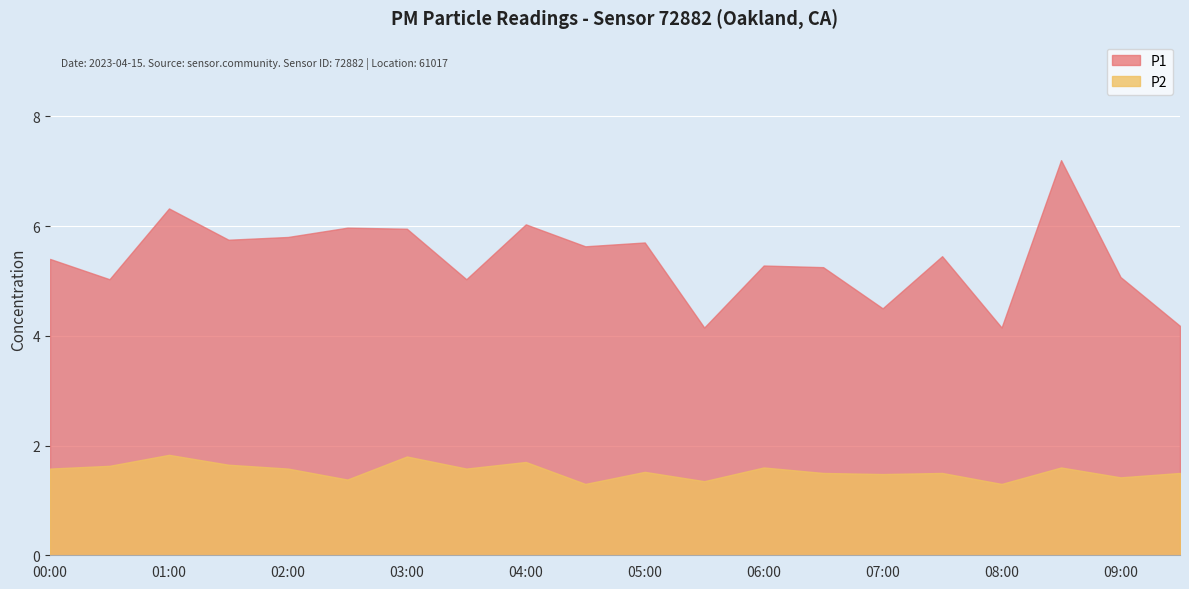

The value of P1 at 00:30 is 5.0. True or false?

True